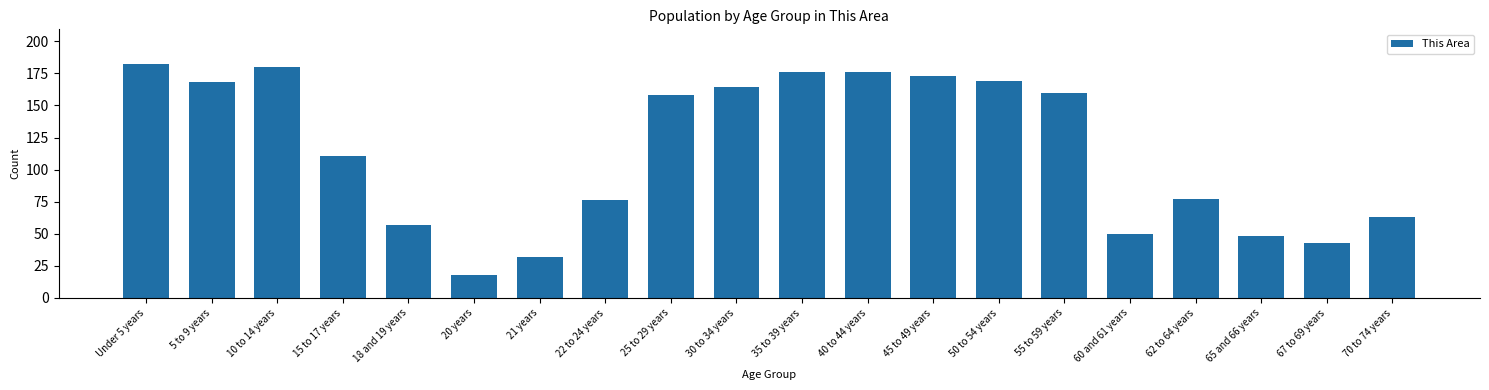

Is it true that the value at 15 to 17 years is 111?

True